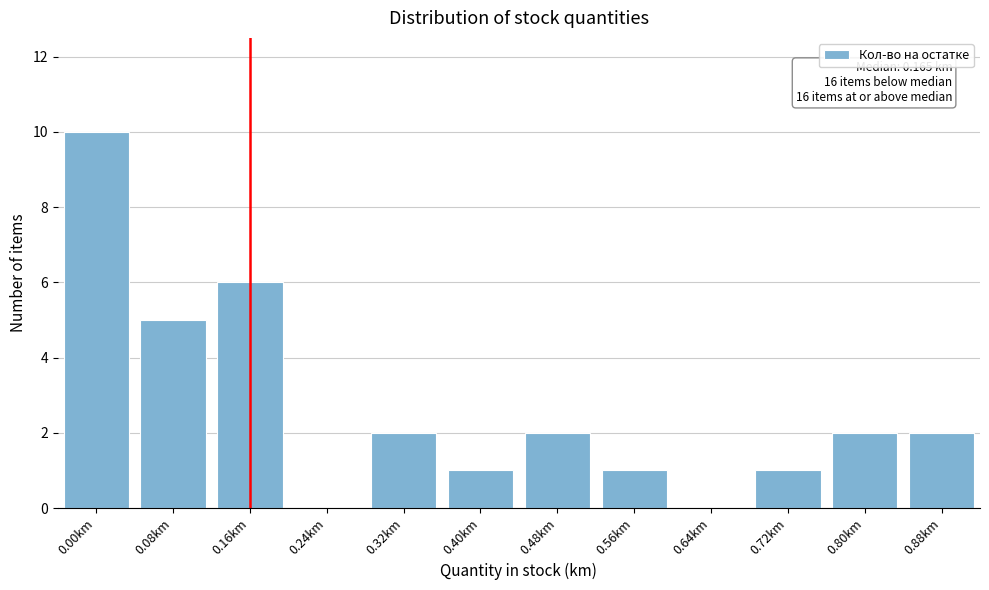

Reading left to right, extract all data points from this chart.

0.00km=10	0.08km=5	0.16km=6	0.24km=0	0.32km=2	0.40km=1	0.48km=2	0.56km=1	0.64km=0	0.72km=1	0.80km=2	0.88km=2